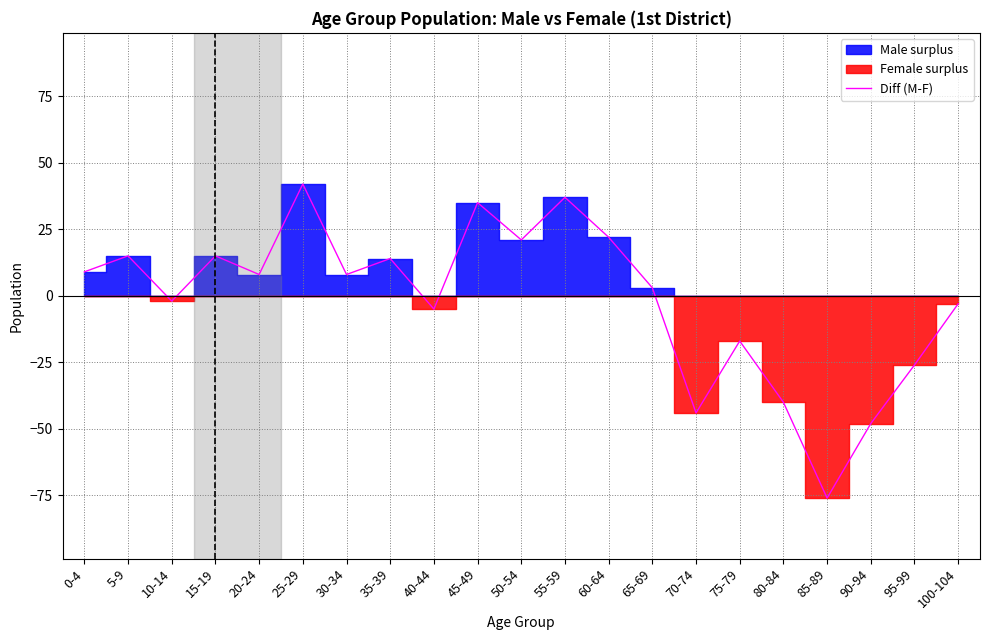

The value at 50-54 is 21. True or false?

True